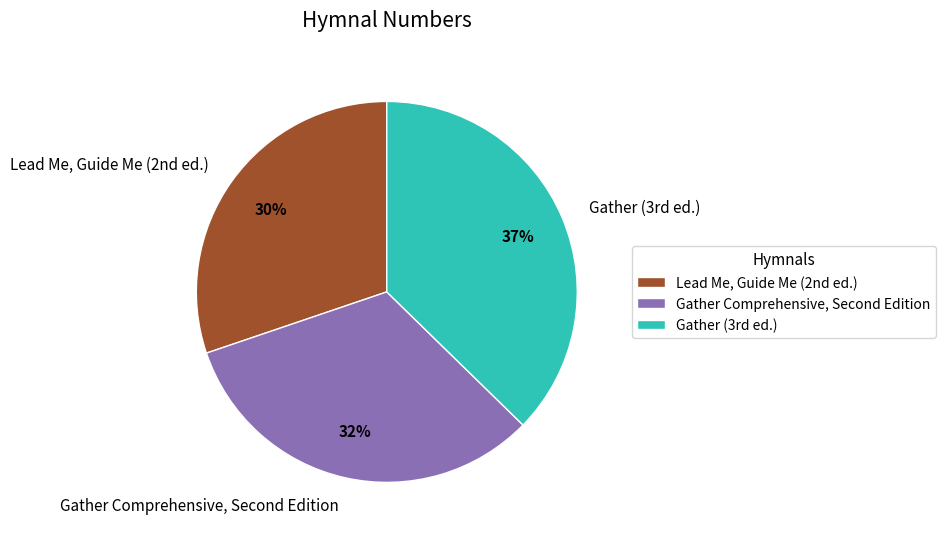

Which slice is the smallest?

Lead Me, Guide Me (2nd ed.)